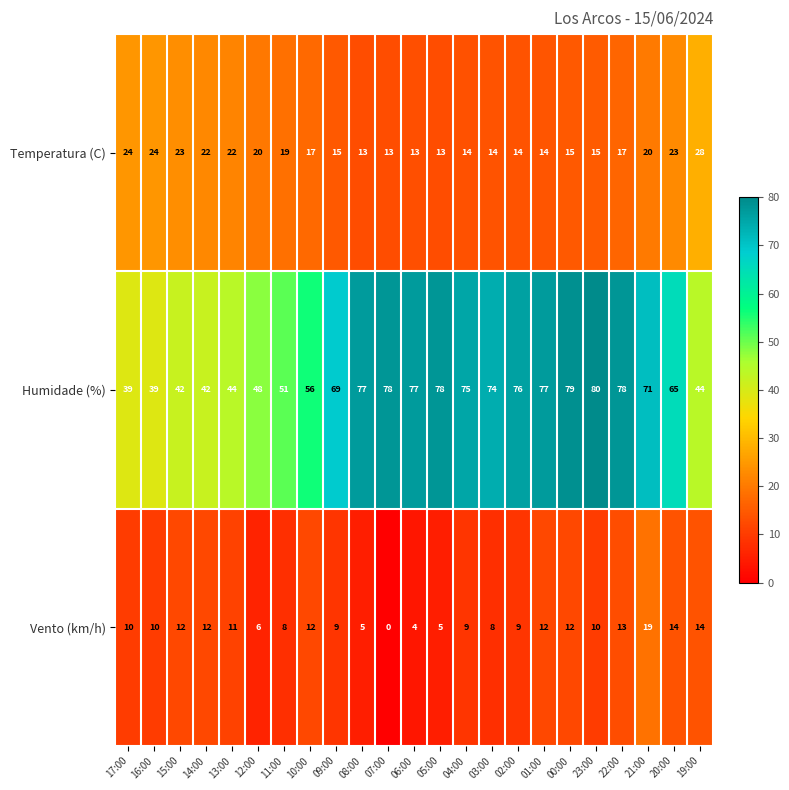

What is the spread (max minus min) of values at 16:00?

29